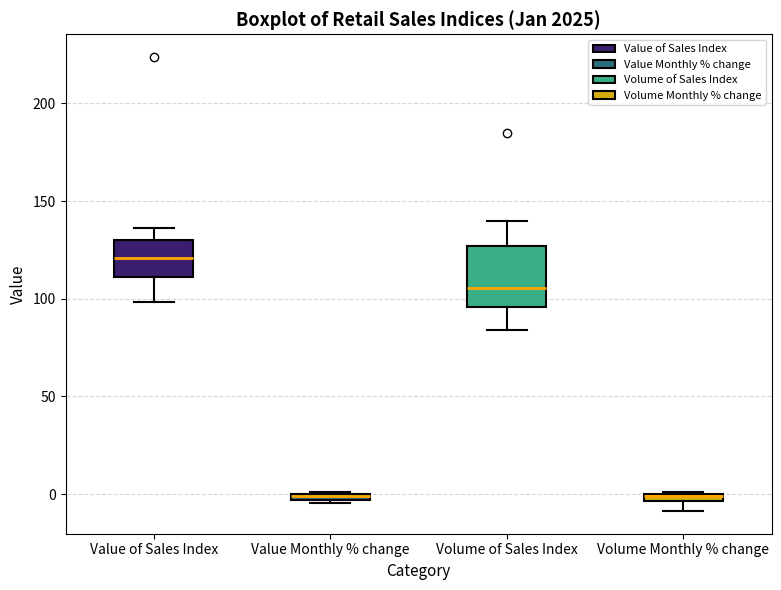

Which box is the tallest, from its lower edge to its upper edge?

Volume of Sales Index